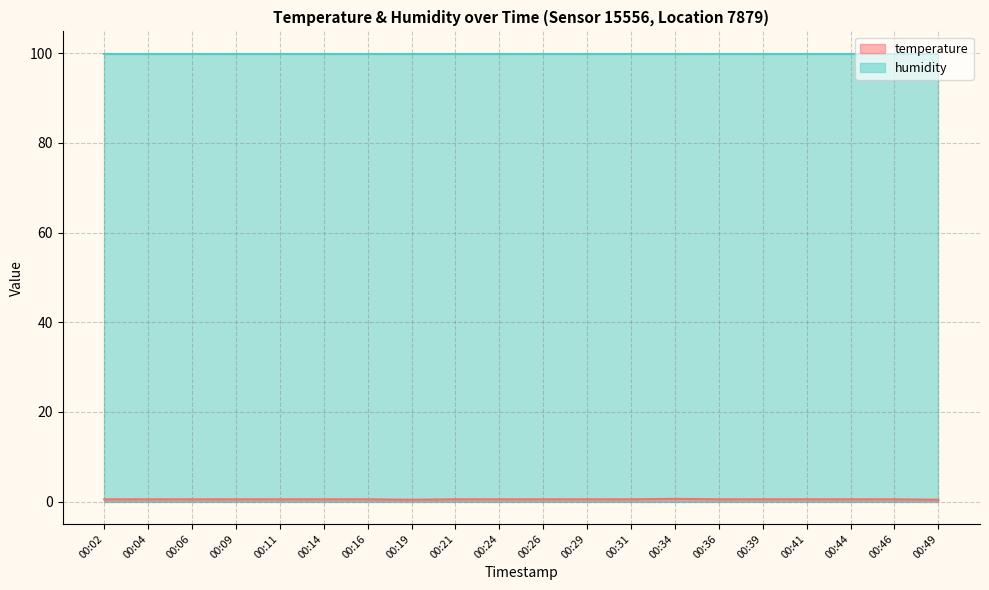

Count the values in the range 0 to 1.

20